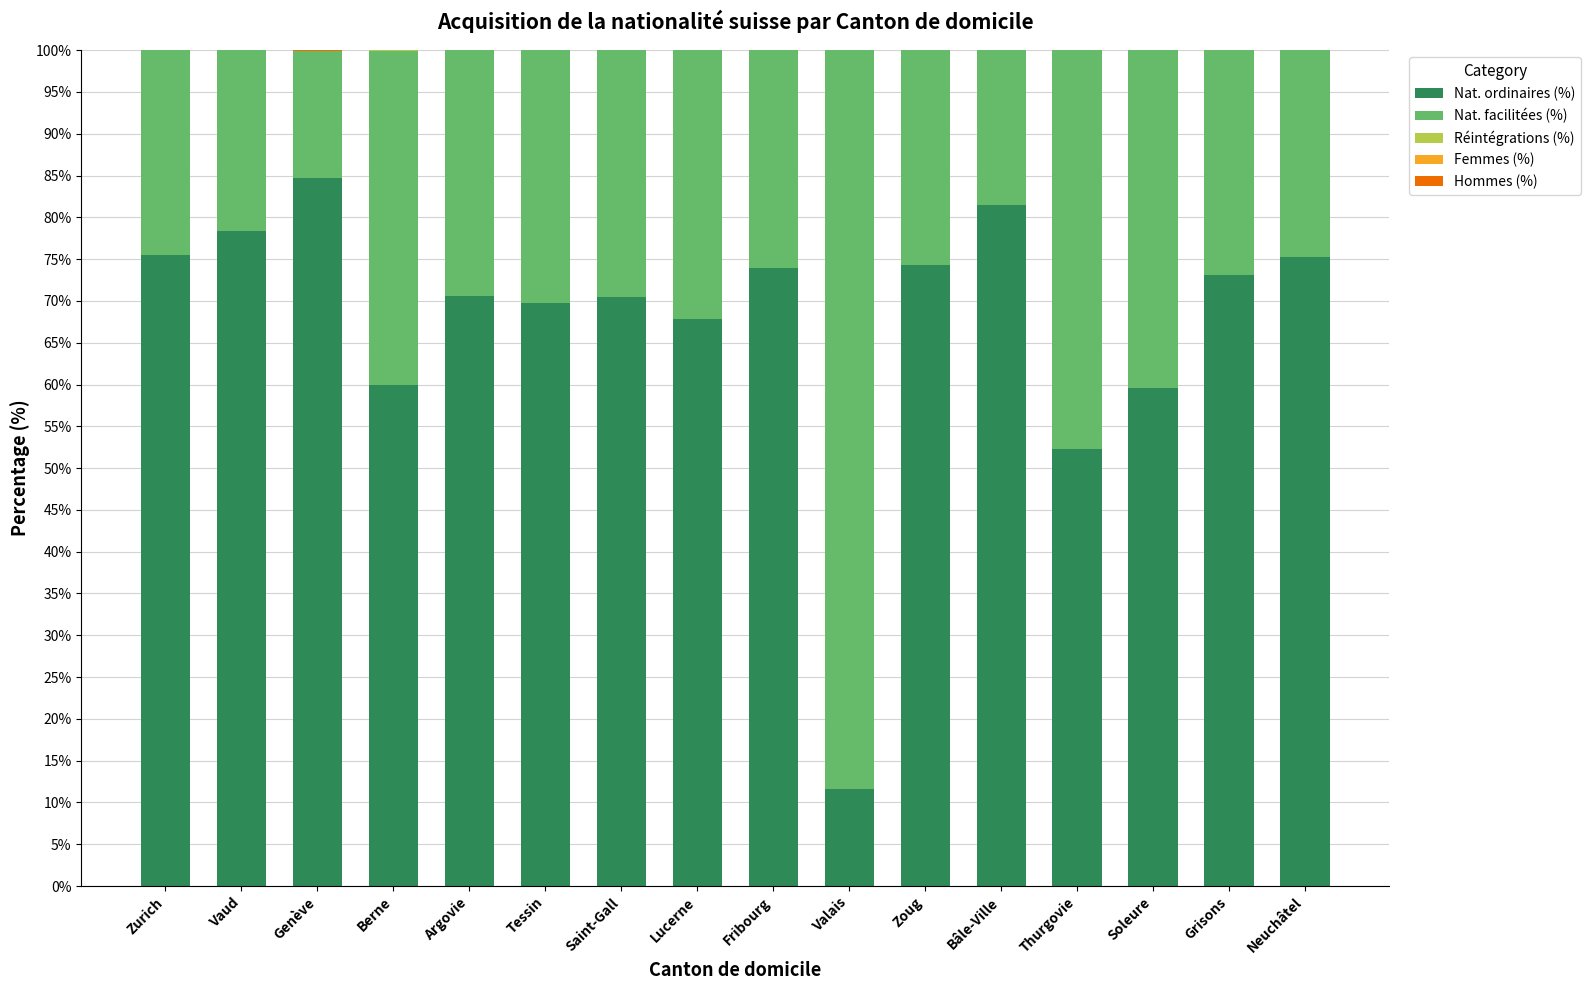

How many bars are there in total?

80